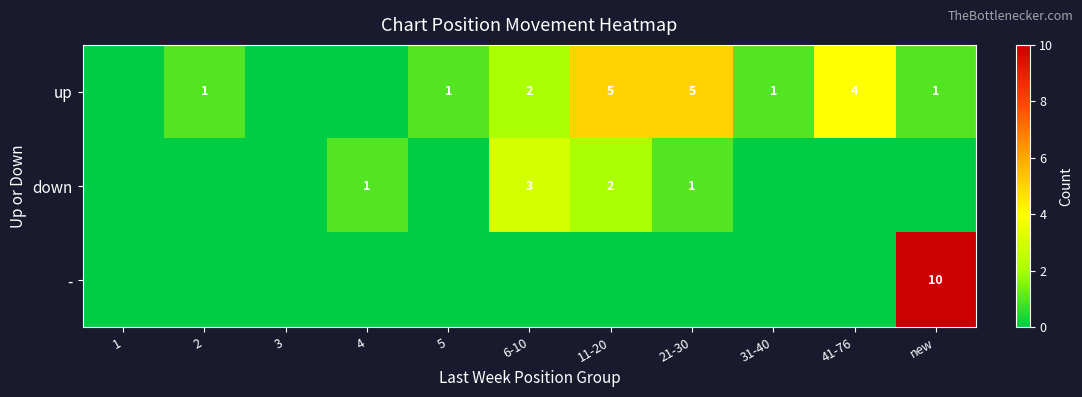

The value of up at 6-10 is 2. True or false?

True